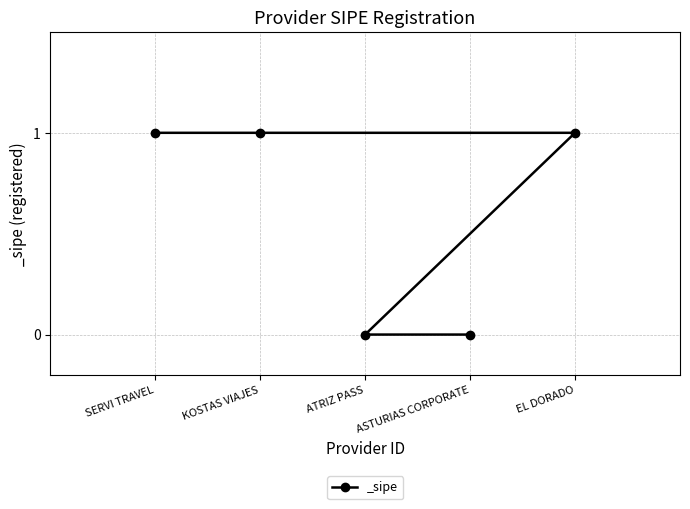

List the labels in order of value, smallest first.

ASTURIAS CORPORATE, ATRIZ PASS, EL DORADO, KOSTAS VIAJES, SERVI TRAVEL